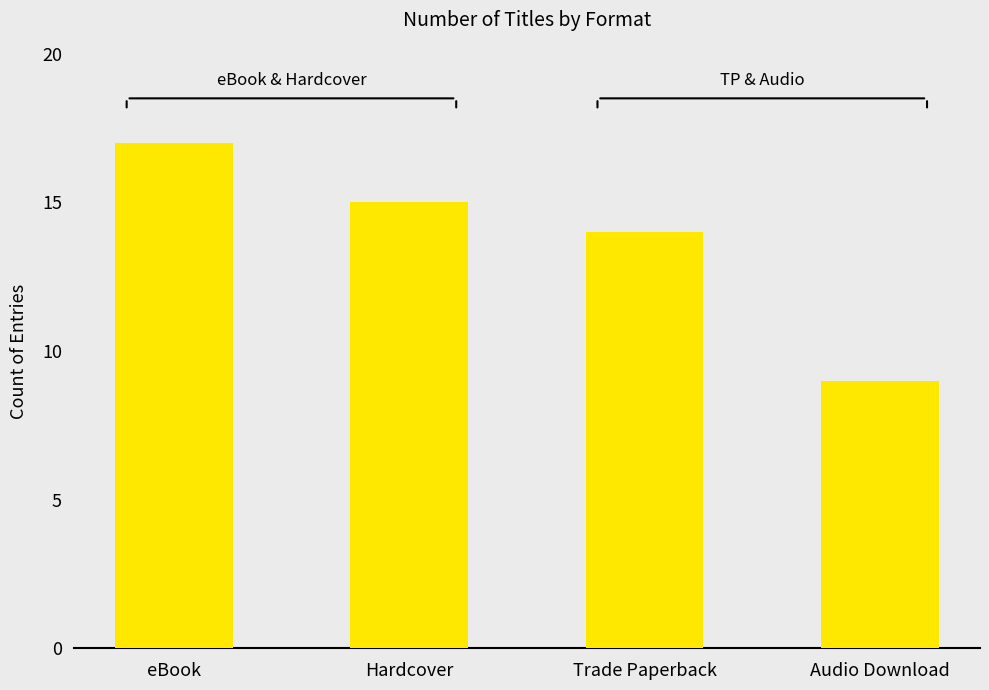

Rank the categories by value from highest to lowest.

eBook, Hardcover, Trade Paperback, Audio Download